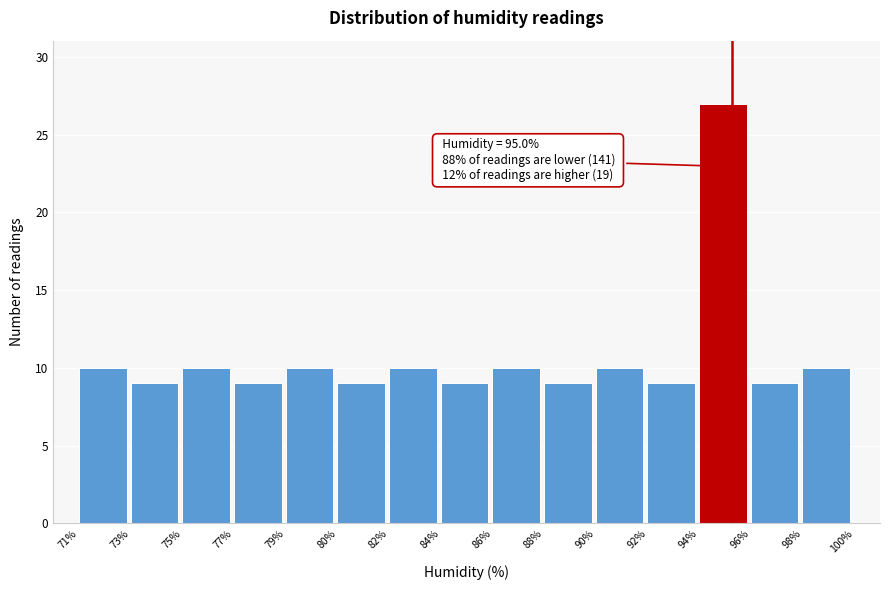

Reading left to right, transcribe all the data shown in this chart.

10	9	10	9	10	9	10	9	10	9	10	9	27	9	10